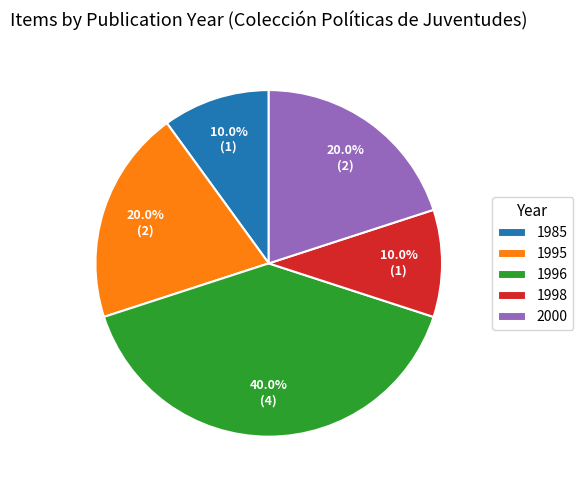

Does 1996 account for over 50% of the chart?

No